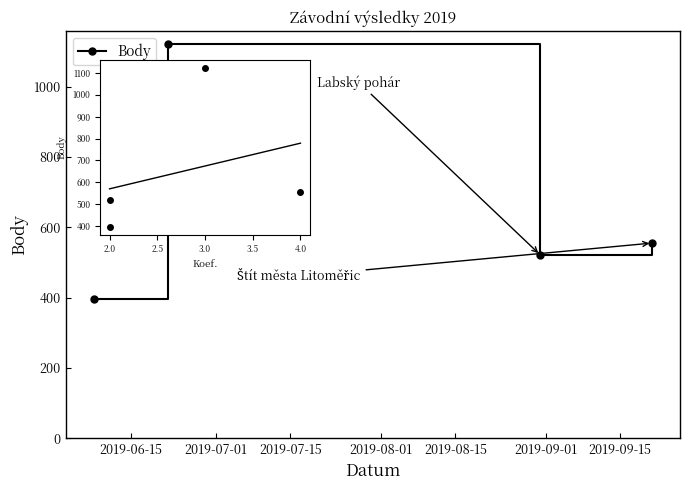

At which label is Body closest to 759?

2019-09-21